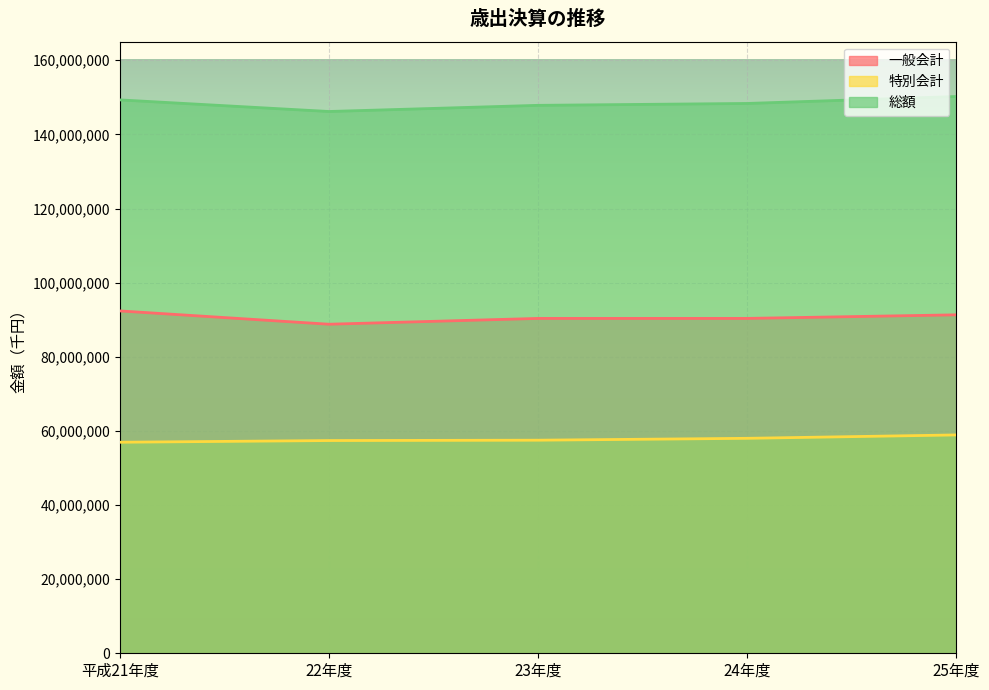

The 総額 series shows 149312864 at 平成21年度. True or false?

True